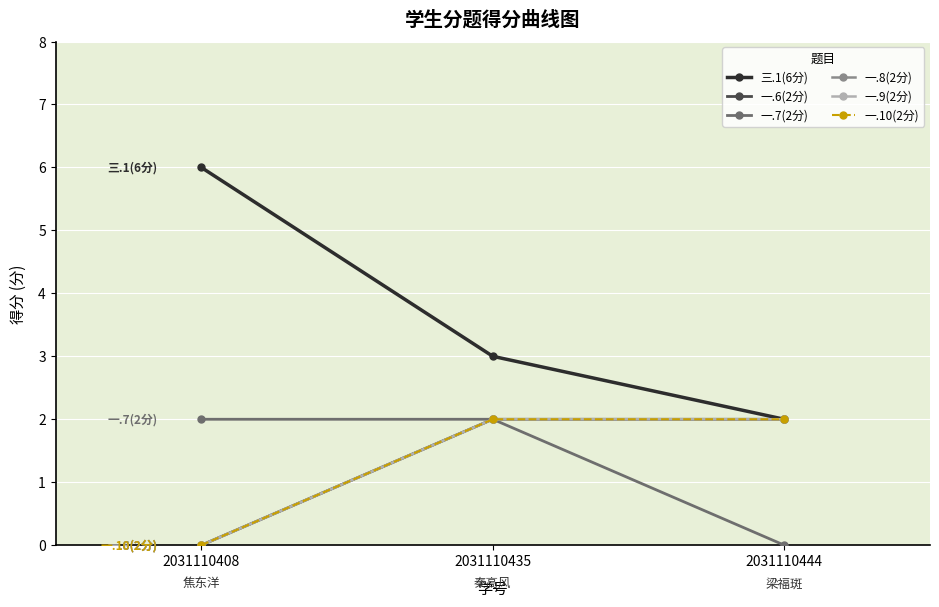

Count the 一.7(2分) values in the range 0 to 2.

3